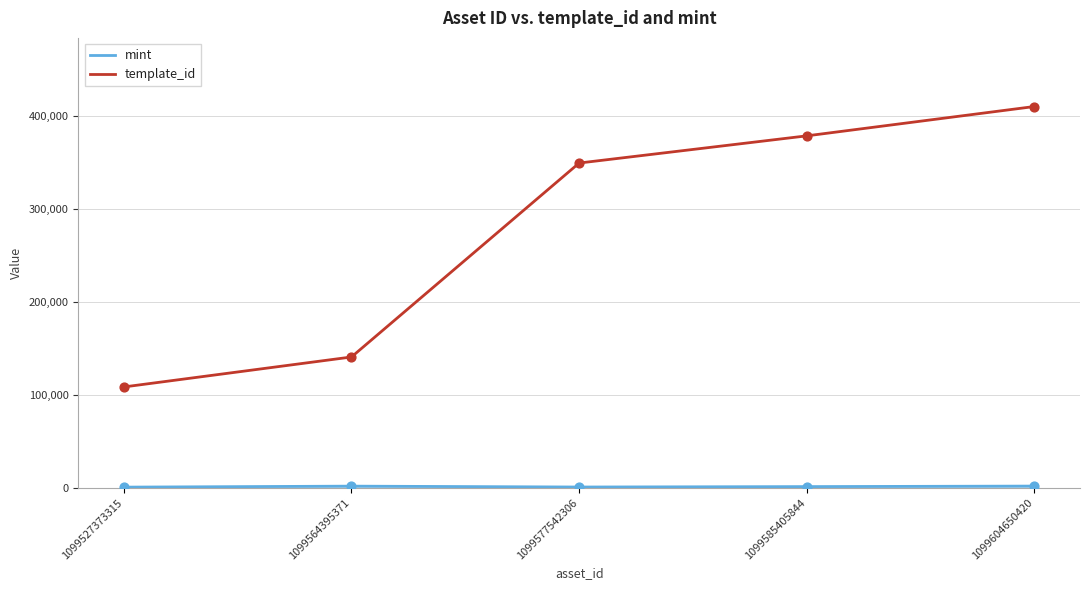

At how many categories does at least one series exceed 256230?

3